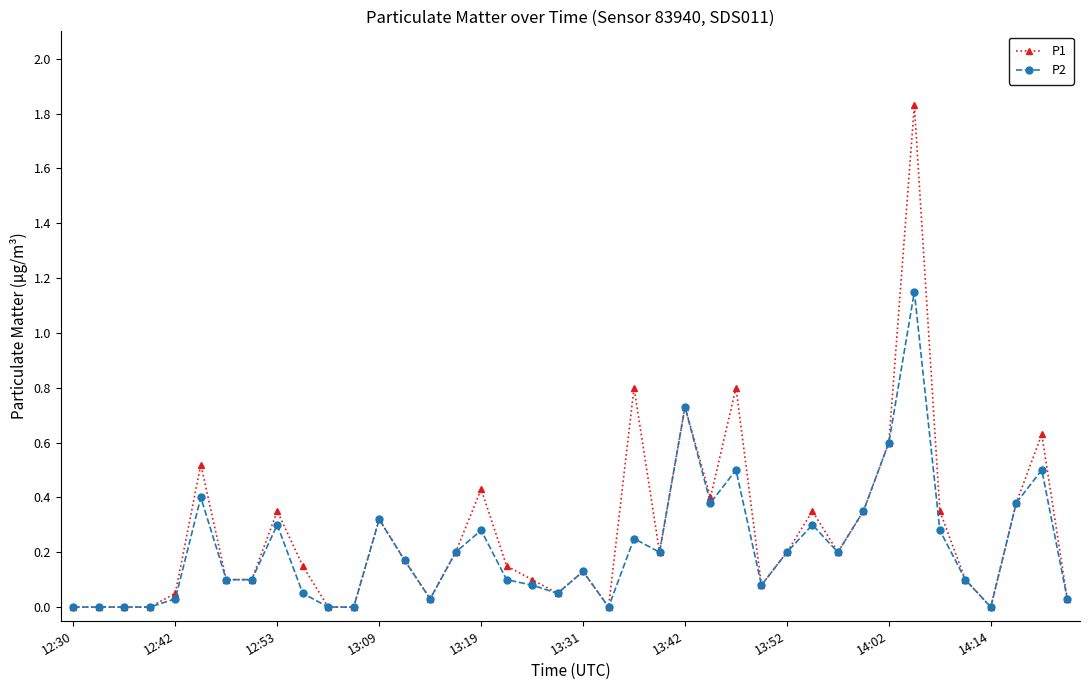

Which series has the largest range (max minus min)?

P1